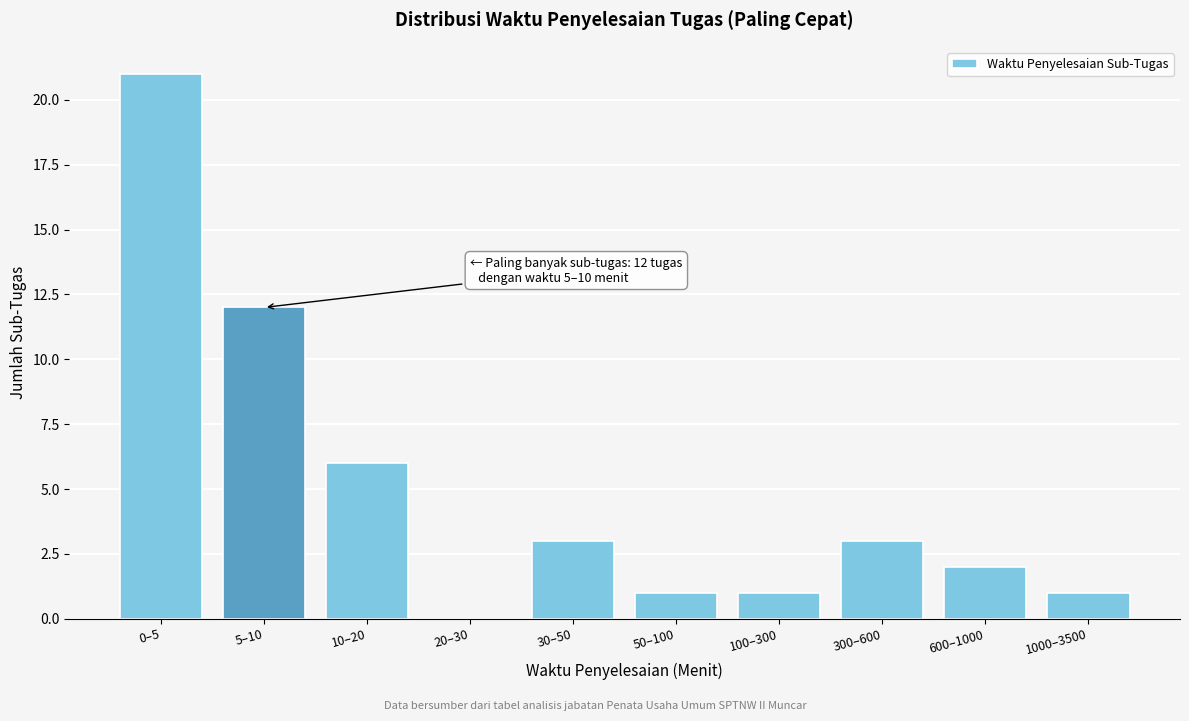

Reading left to right, transcribe all the data shown in this chart.

0–5=21	5–10=12	10–20=6	20–30=0	30–50=3	50–100=1	100–300=1	300–600=3	600–1000=2	1000–3500=1